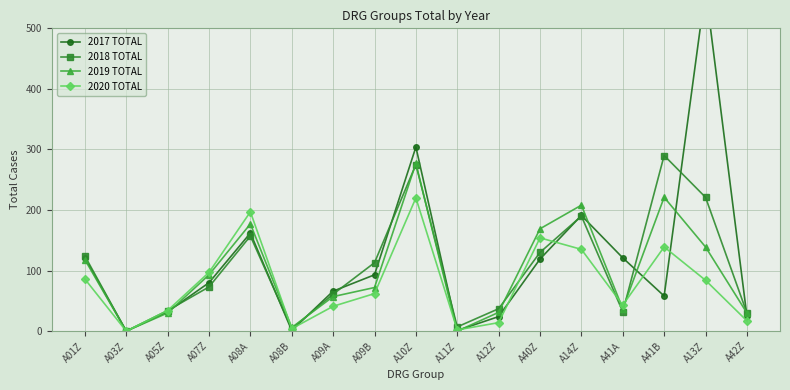

At which category is the sum across all series the highest?

A10Z